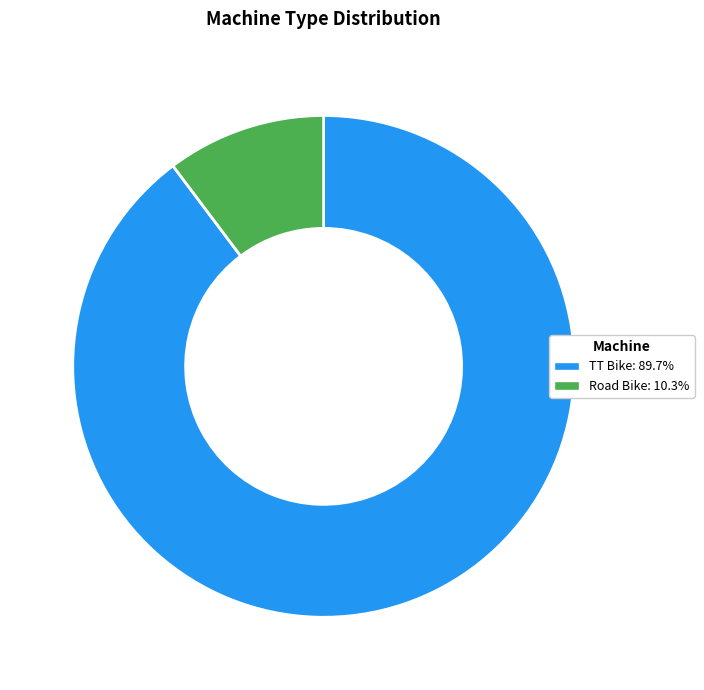

Which slice is the smallest?

Road Bike